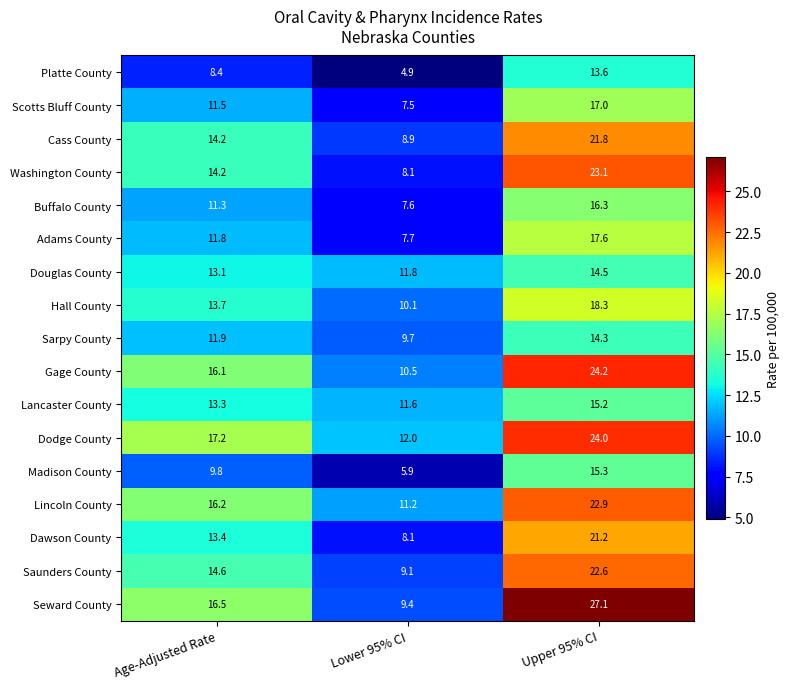

Is the value of Washington County at Lower 95% CI greater than the value of Buffalo County at Lower 95% CI?

Yes